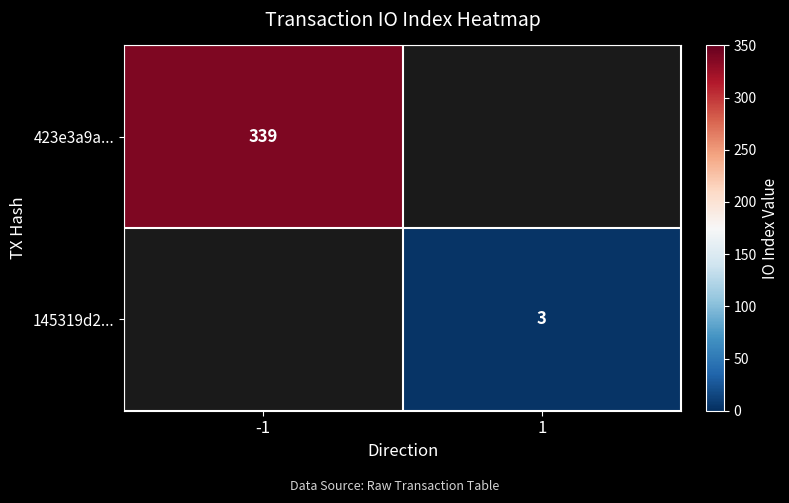

The value of 145319d2... at 1 is 3. True or false?

True